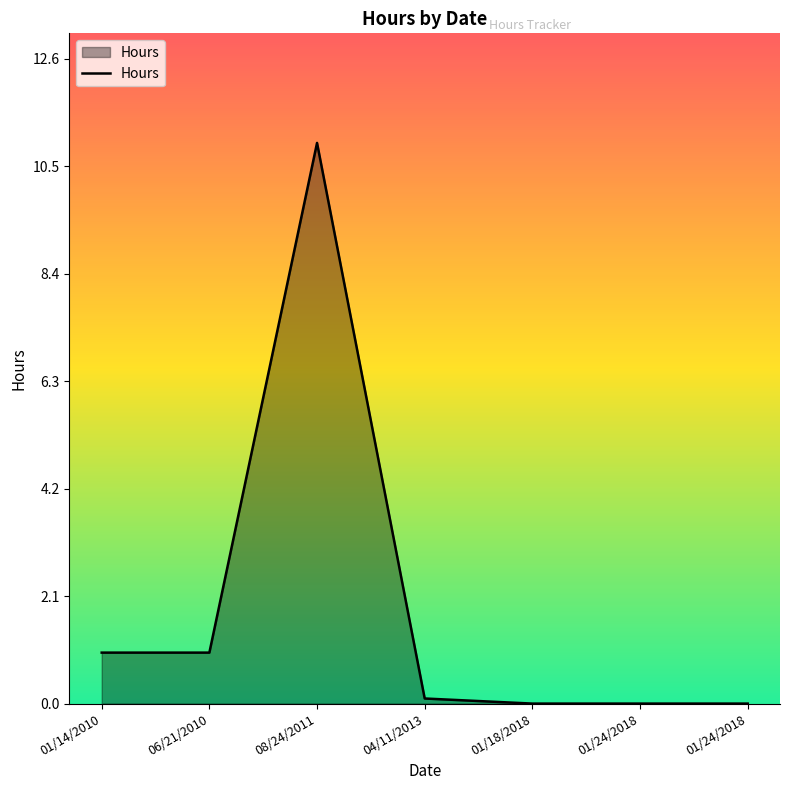

Reading left to right, extract all data points from this chart.

1.0	1.0	11.0	0.1	0.0	0.0	0.0